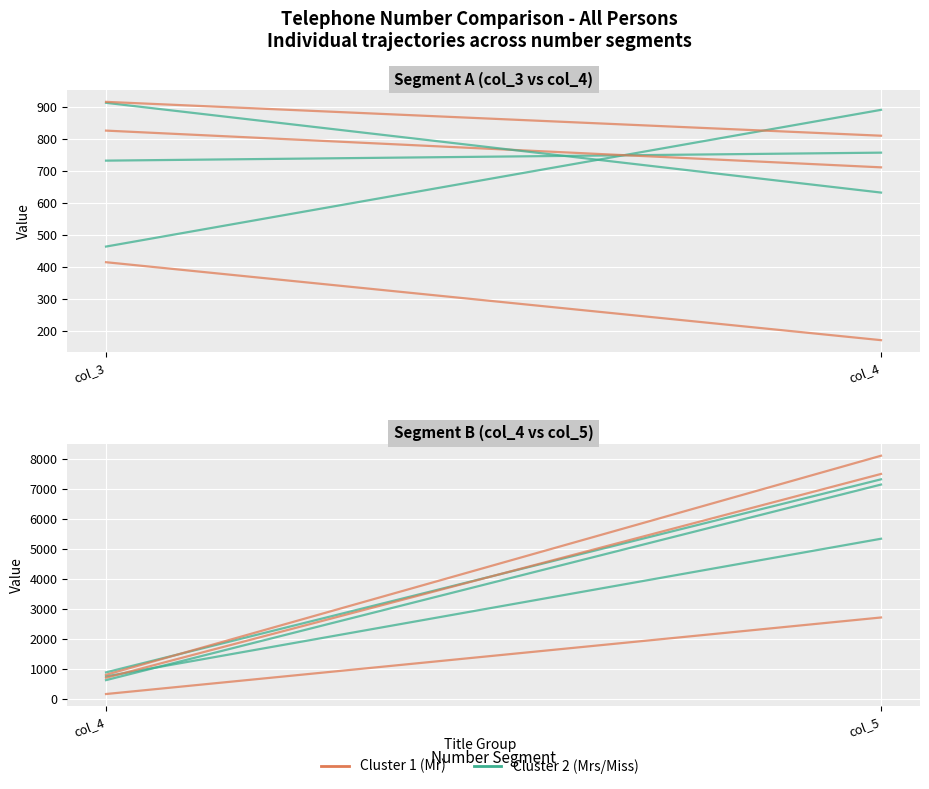

How many Cluster 1 (Mr) values are between 171 and 2718?

2